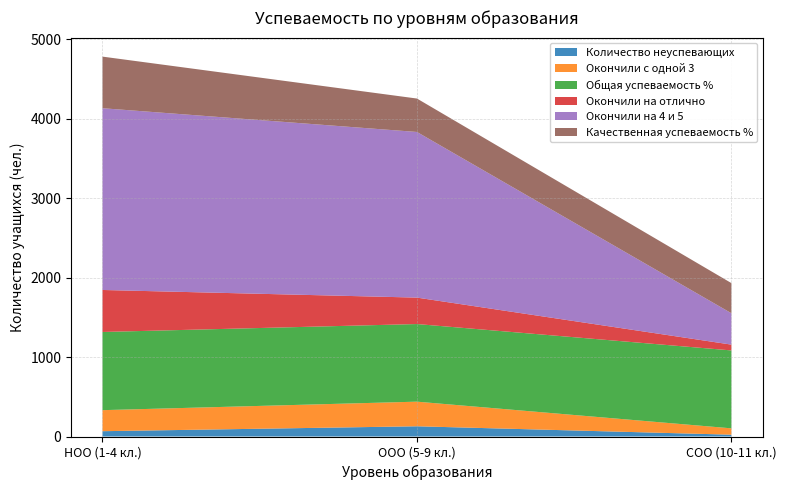

Reading left to right, list all the values displayed in this chart.

Окончили с одной 3: НОО (1-4 кл.)=265.0	ООО (5-9 кл.)=310.0	СОО (10-11 кл.)=80.0
Количество неуспевающих: НОО (1-4 кл.)=67.0	ООО (5-9 кл.)=129.0	СОО (10-11 кл.)=23.0
Общая успеваемость %: НОО (1-4 кл.)=98.5	ООО (5-9 кл.)=97.8	СОО (10-11 кл.)=98.1
Окончили на отлично: НОО (1-4 кл.)=529.0	ООО (5-9 кл.)=333.0	СОО (10-11 кл.)=73.0
Окончили на 4 и 5: НОО (1-4 кл.)=2289.0	ООО (5-9 кл.)=2086.0	СОО (10-11 кл.)=395.0
Качественная успеваемость %: НОО (1-4 кл.)=65.0	ООО (5-9 кл.)=42.1	СОО (10-11 кл.)=38.0